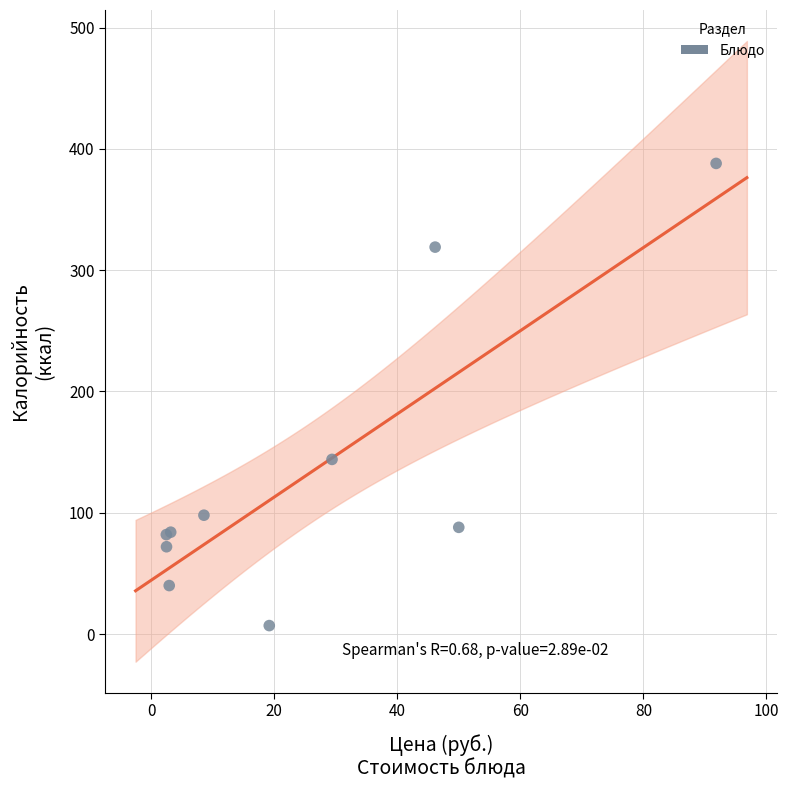

What Y value in the scatter plot is closest to 197?

144